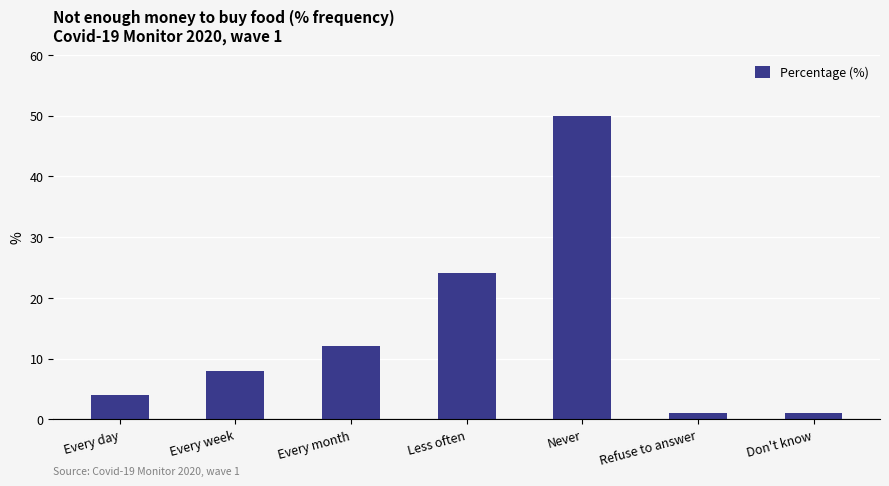

Does the chart contain stacked bars?

No